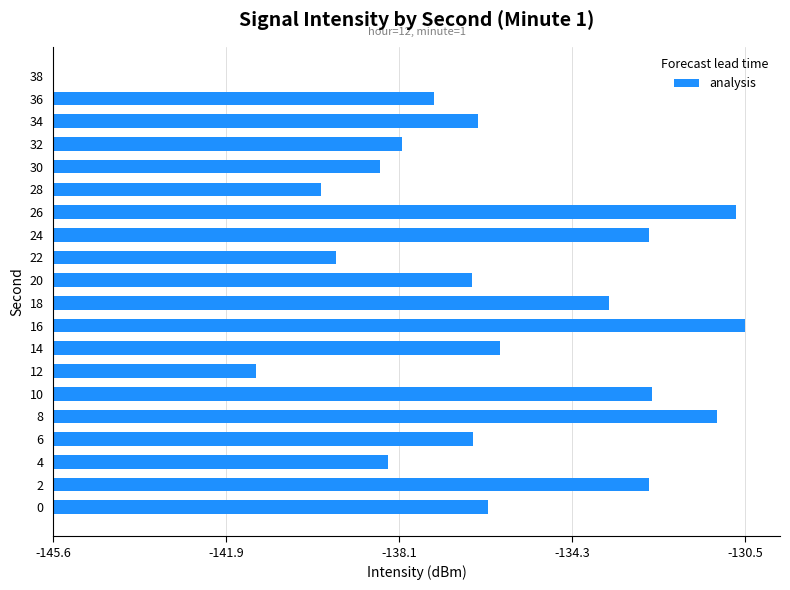

Are the bars horizontal?

Yes